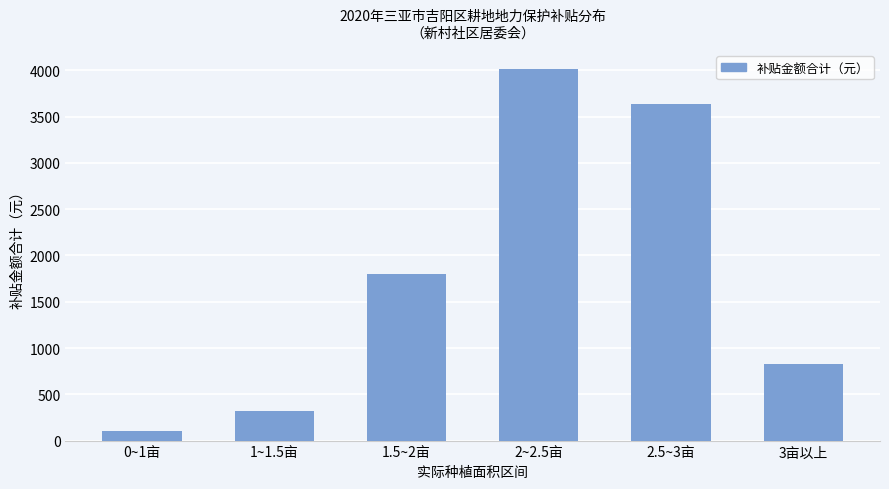

List the labels in order of value, smallest first.

0~1亩, 1~1.5亩, 3亩以上, 1.5~2亩, 2.5~3亩, 2~2.5亩